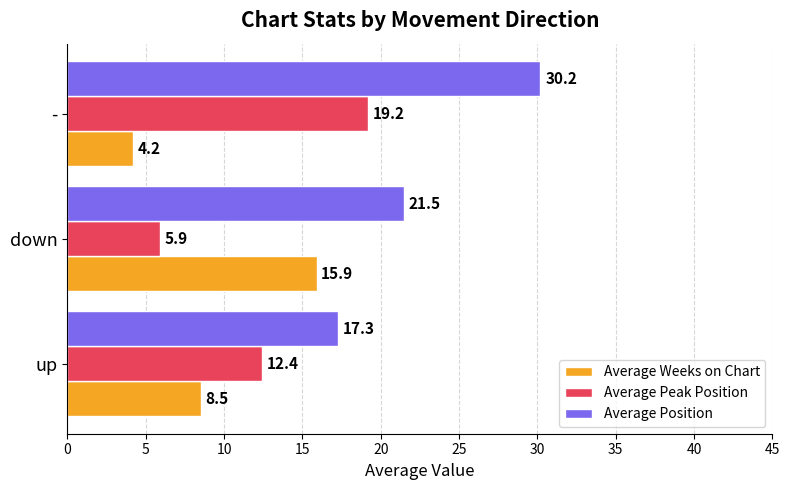

What are all the series names shown in the legend?

Average Weeks on Chart, Average Peak Position, Average Position